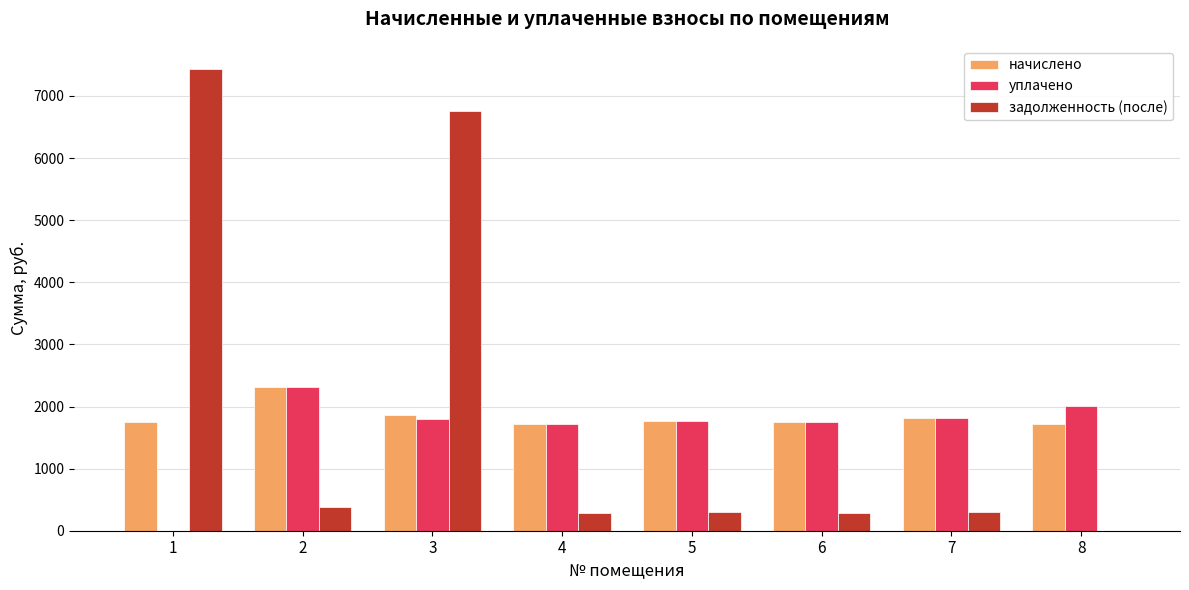

How many data points does each series have?

8